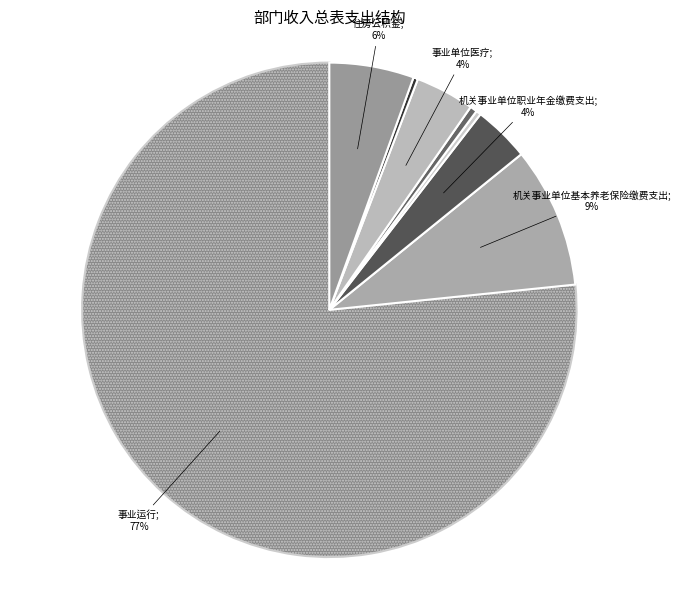

How many slices are in this pie chart?

8